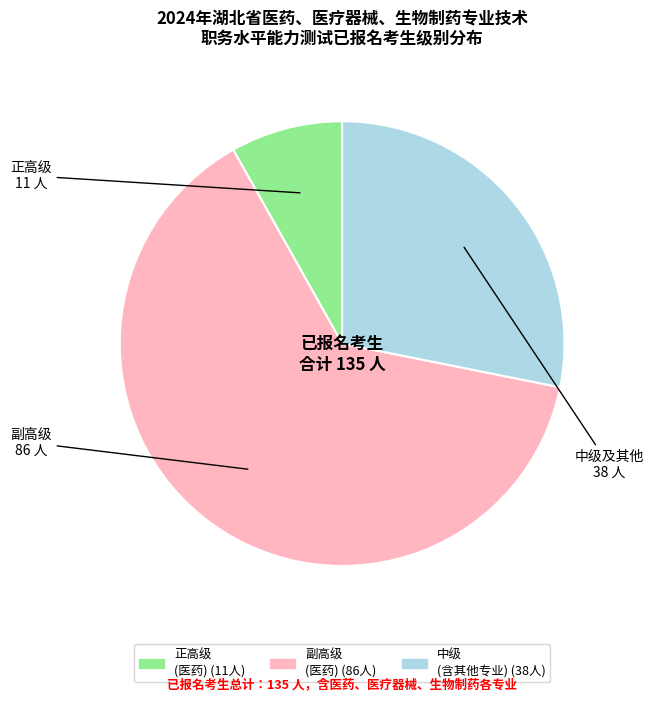

Does any single category account for the majority?

Yes